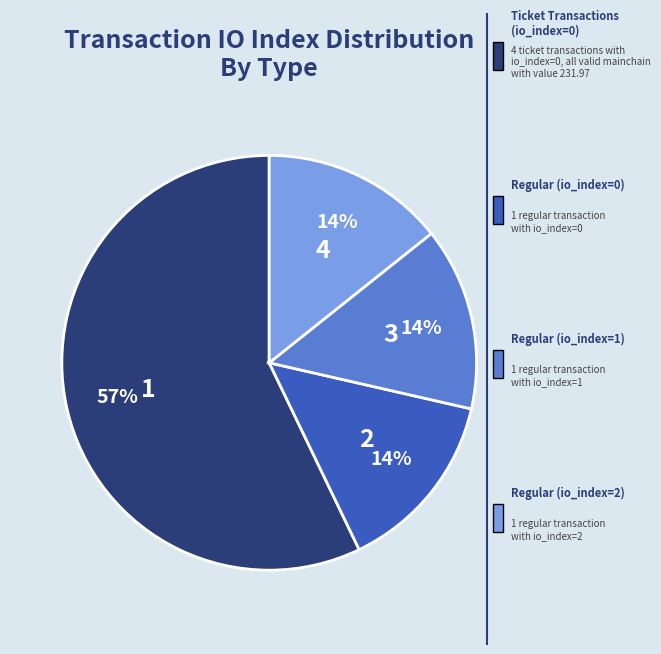

Count the number of slices in the pie.

4